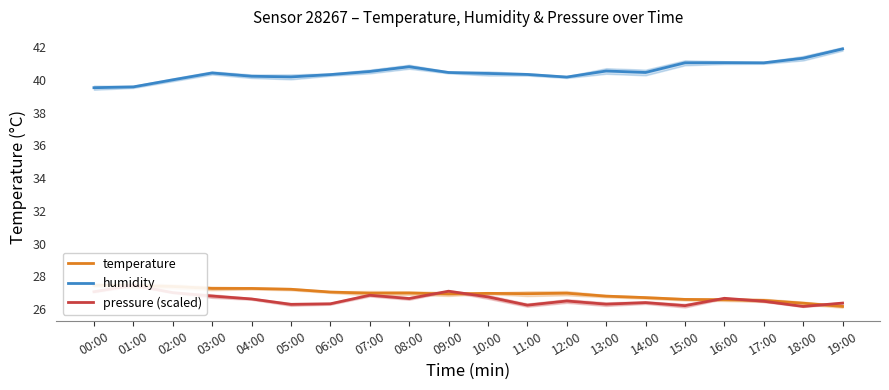

What is the difference between the humidity values at 14:00 and 13:00?

0.1